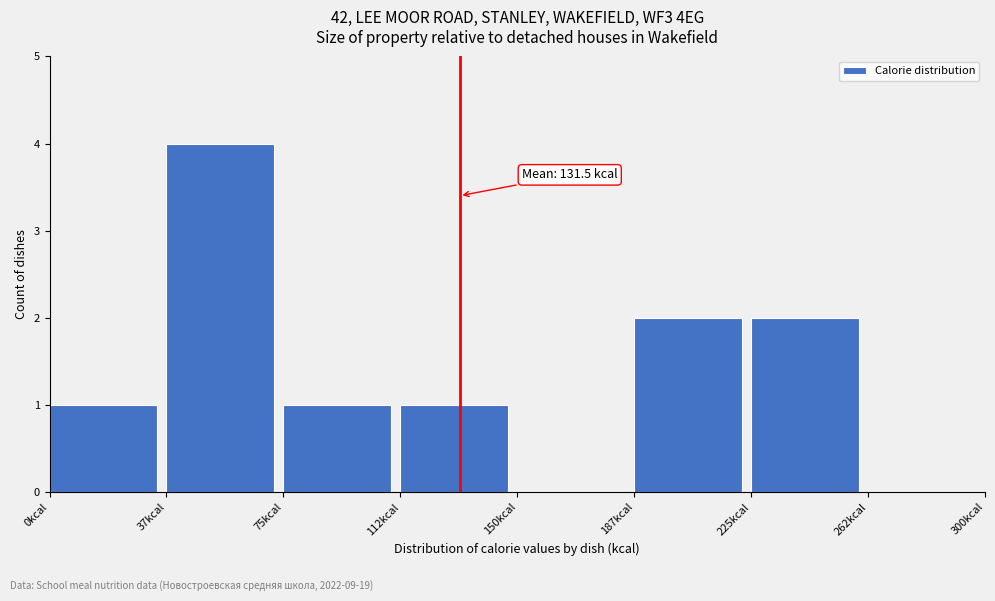

Over which range of the x-axis is the bar tallest?

37.5 to 75.0